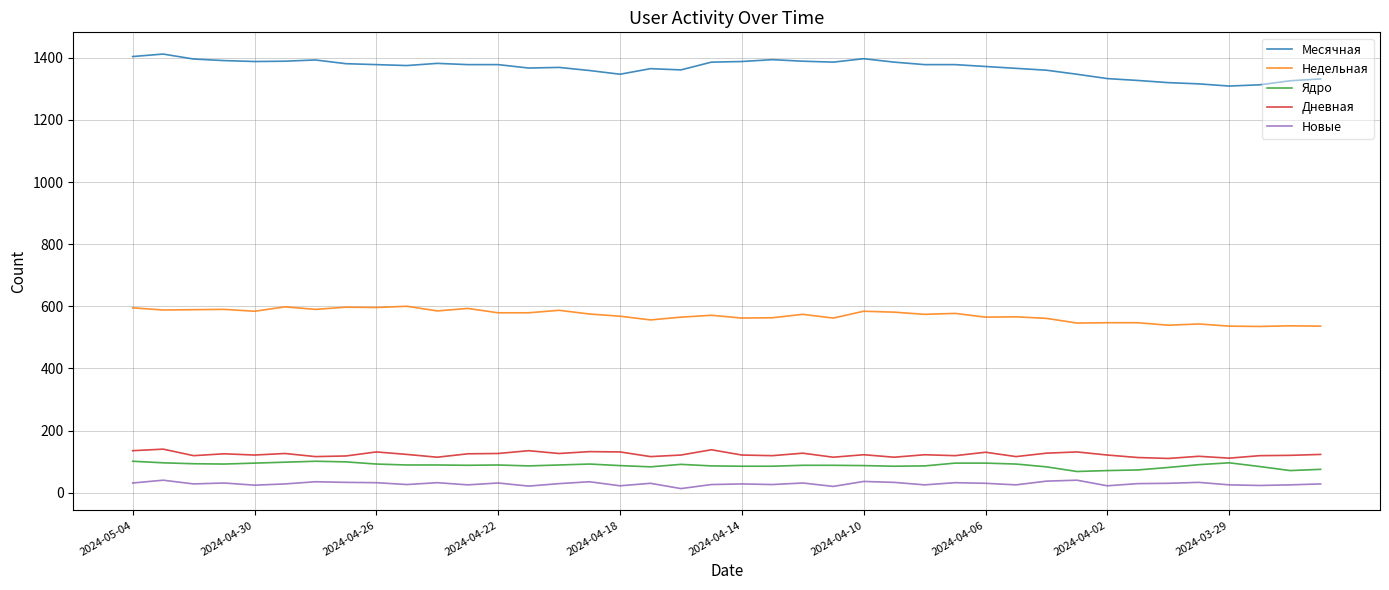

Which series has the largest total across all categories?

Месячная